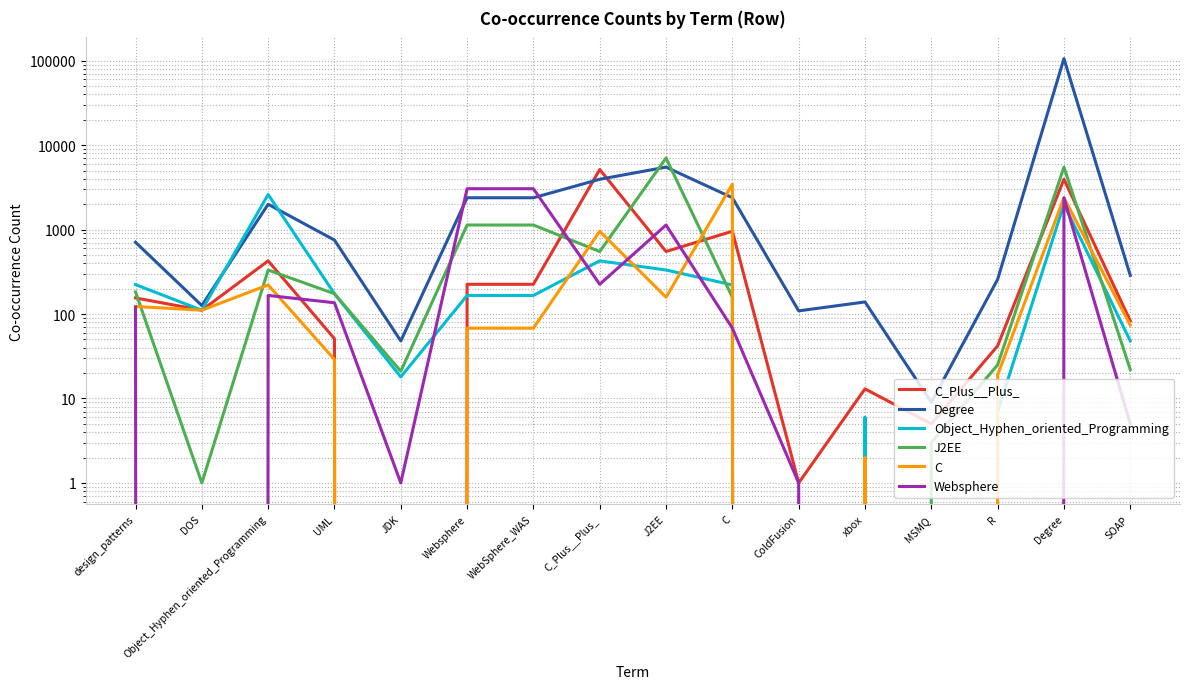

Is the value of Object_Hyphen_oriented_Programming at J2EE greater than the value of Websphere at JDK?

Yes